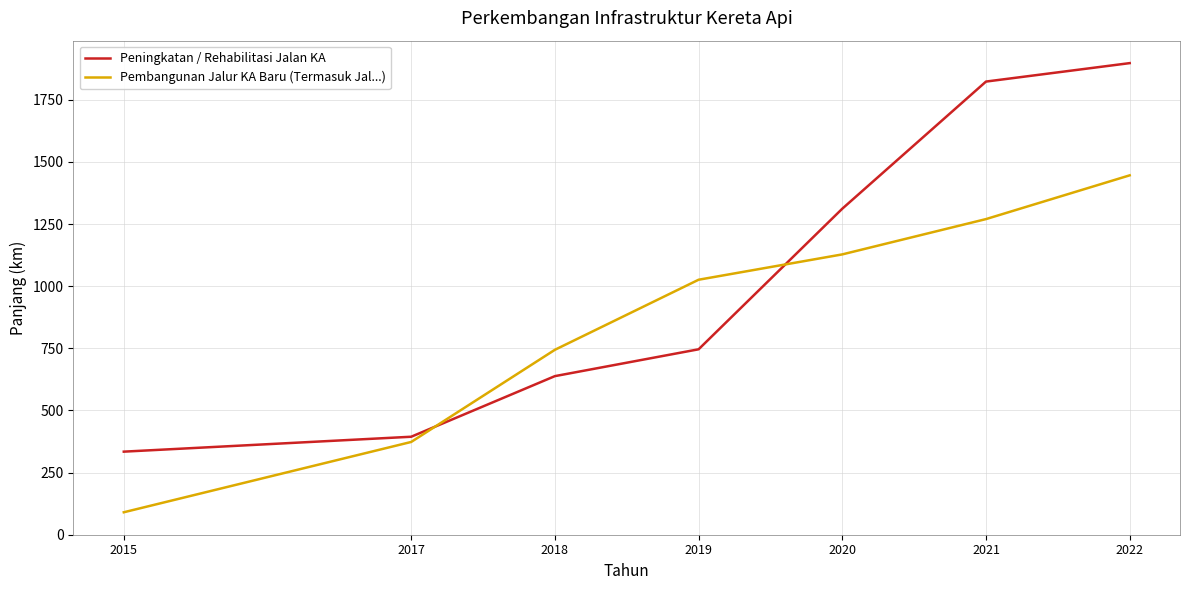

Count the number of categories in the chart.

7